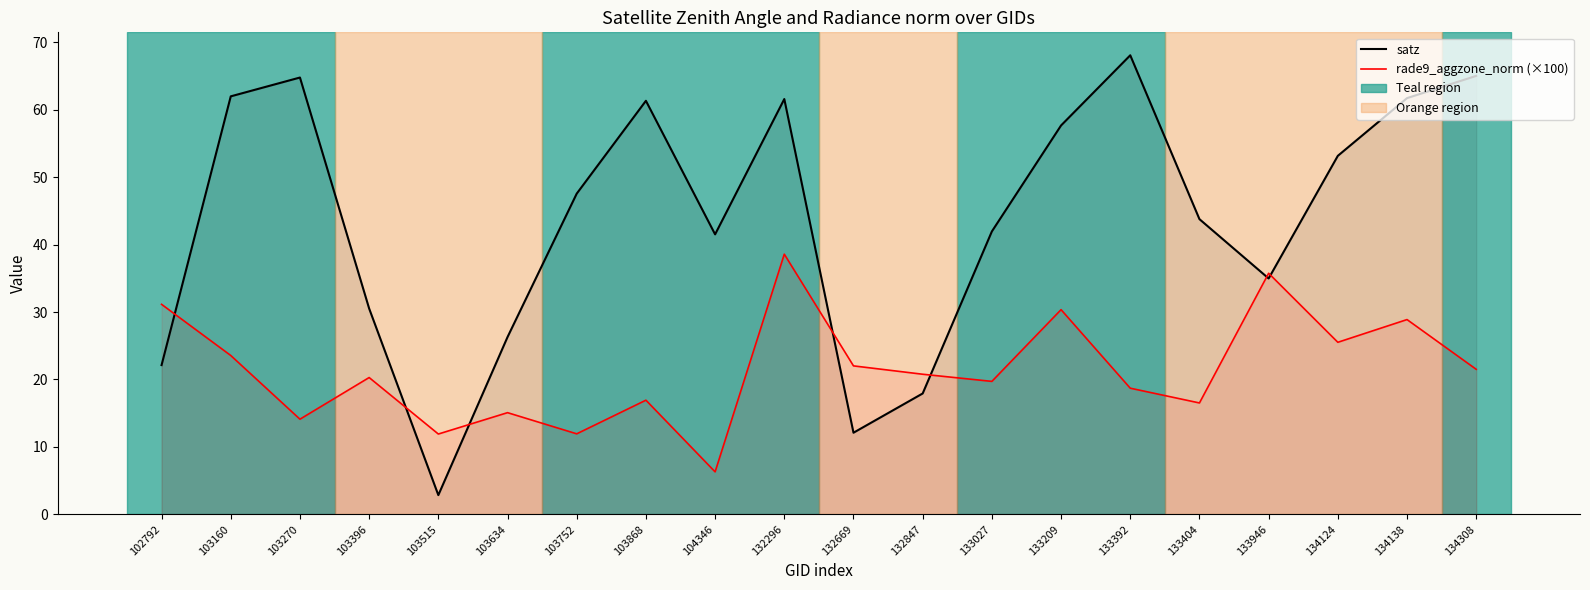

At how many categories does at least one series exceed 17?

19